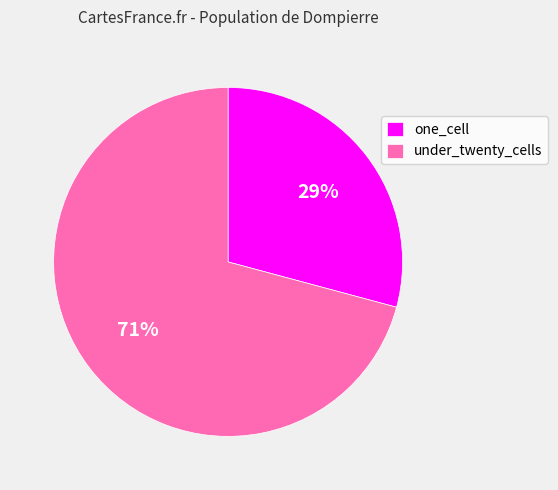

Which slice is the largest?

under_twenty_cells